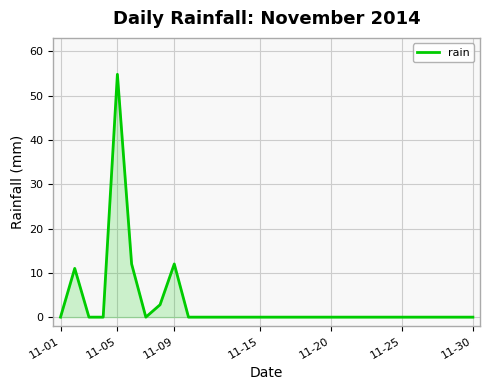

What is the difference between the maximum and minimum values?

54.8